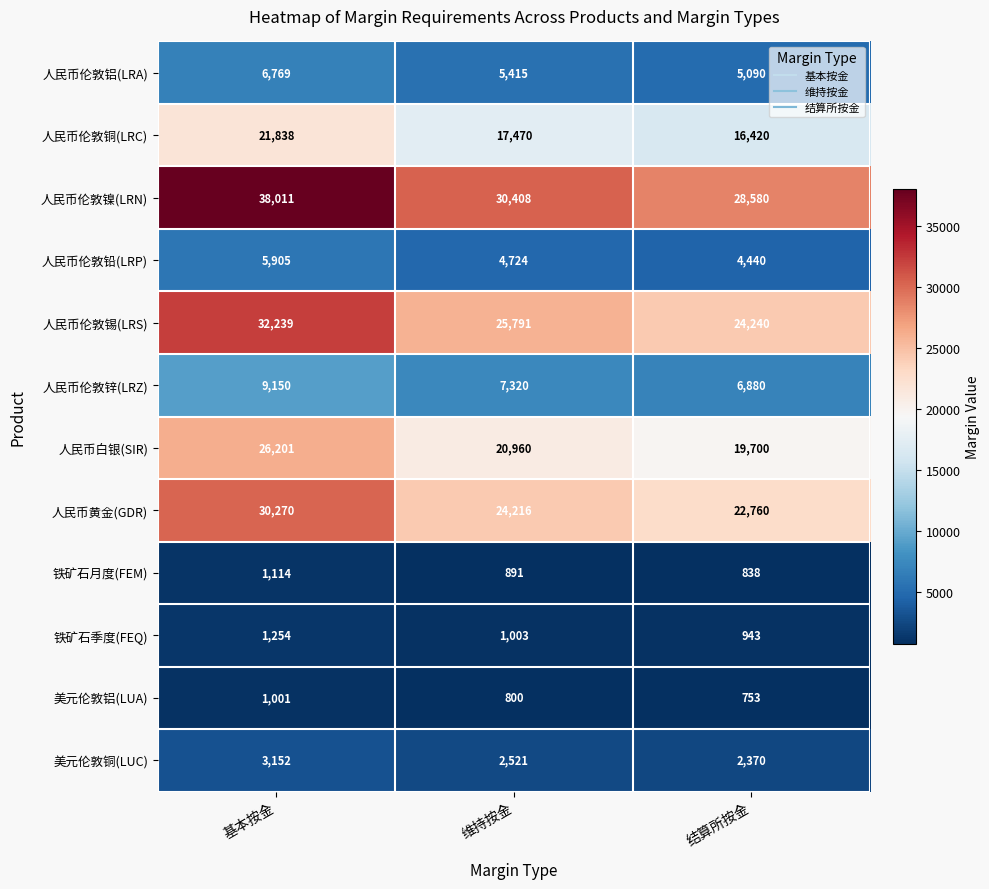

The value of 人民币伦敦锡(LRS) at 维持按金 is 12110. True or false?

False